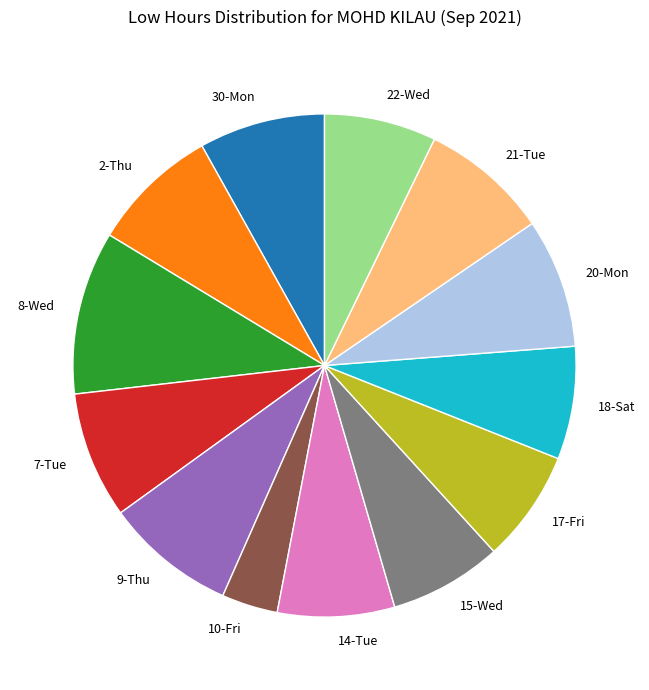

Which slice is the largest?

8-Wed